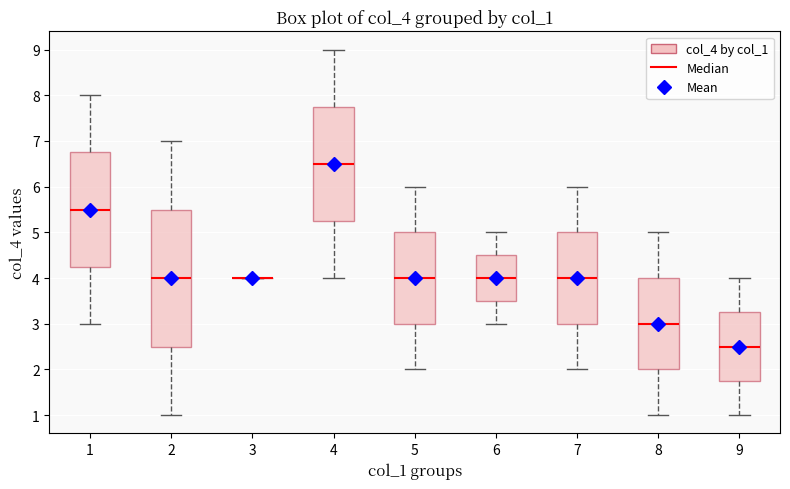

Comparing the boxes themselves (not the whiskers), which one is the tallest?

2